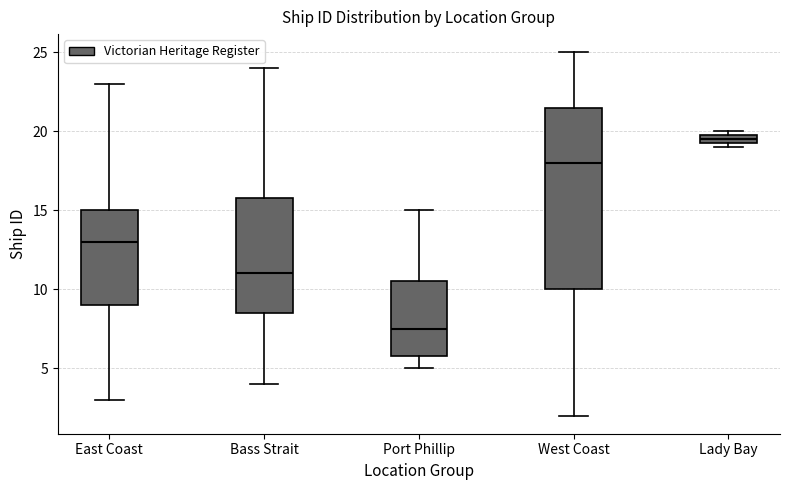

Which box is the tallest, from its lower edge to its upper edge?

West Coast